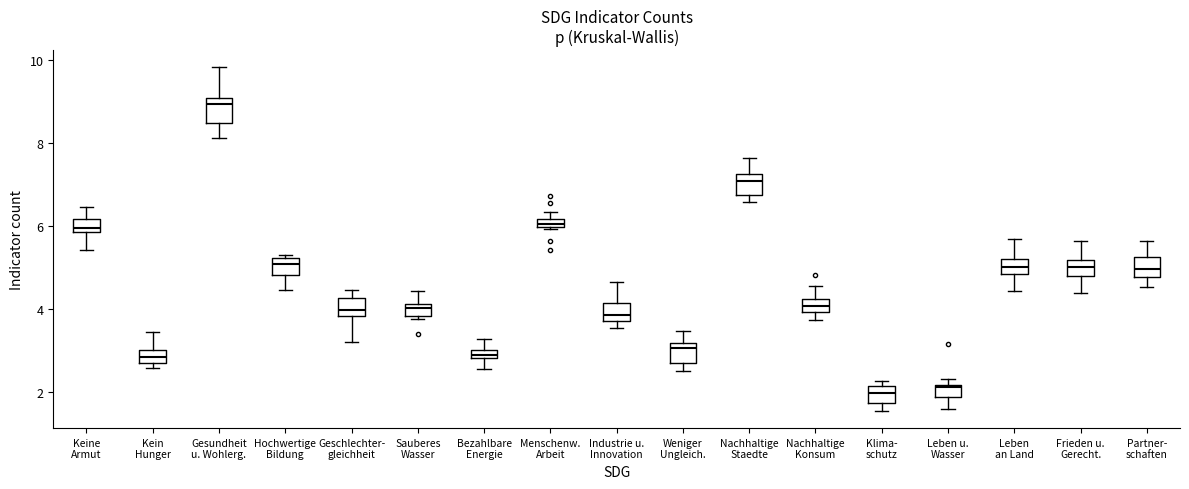

Where is the lower edge of the box for Menschenw. Arbeit on the y-axis? The values are not printed on the chart, so give them approximately, as read against the axis.

6.0